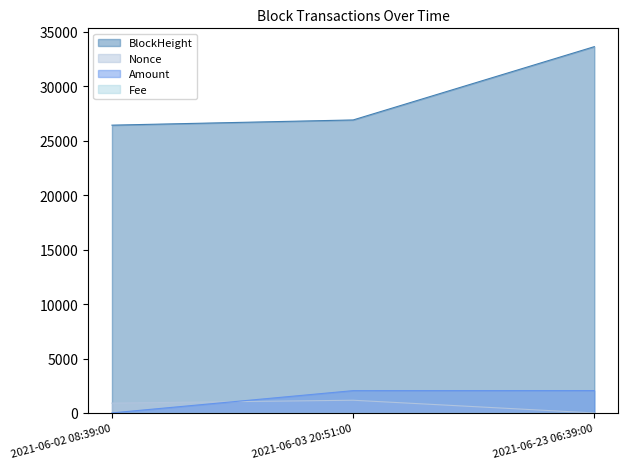

Does the chart have visible grid lines?

No